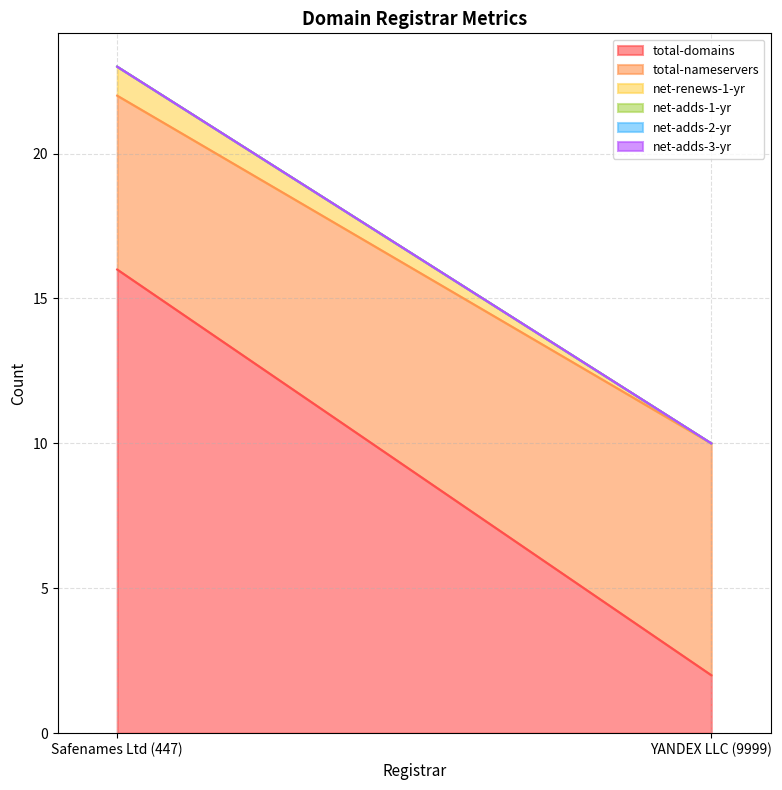

Reading right to left, transcribe all the data shown in this chart.

total-domains: YANDEX LLC (9999)=2	Safenames Ltd (447)=16
total-nameservers: YANDEX LLC (9999)=8	Safenames Ltd (447)=6
net-renews-1-yr: YANDEX LLC (9999)=0	Safenames Ltd (447)=1
net-adds-1-yr: YANDEX LLC (9999)=0	Safenames Ltd (447)=0
net-adds-2-yr: YANDEX LLC (9999)=0	Safenames Ltd (447)=0
net-adds-3-yr: YANDEX LLC (9999)=0	Safenames Ltd (447)=0